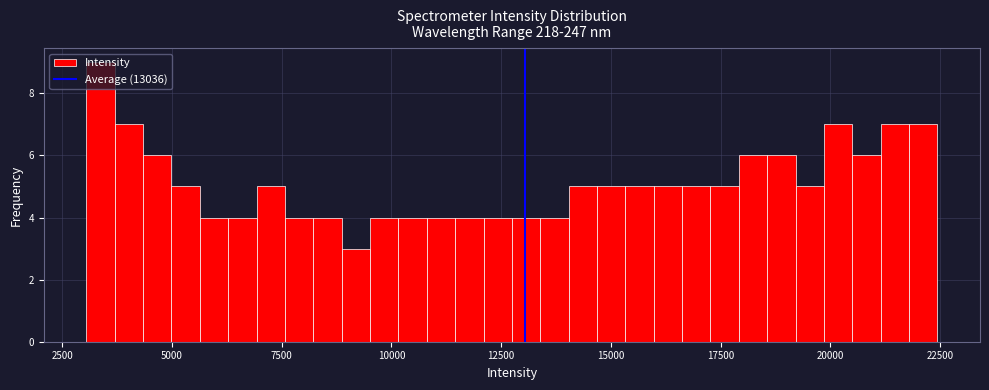

Around what value on the x-axis is the tallest bar? Give the approximate position of its centre, as read against the axis.

3500